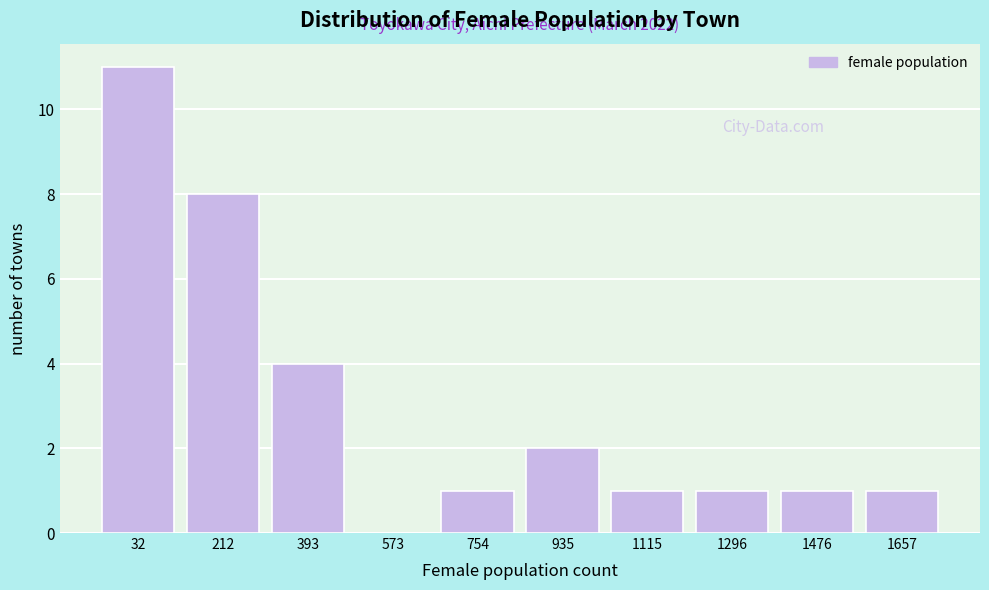

Reading left to right, transcribe all the data shown in this chart.

32=11	212=8	393=4	573=0	754=1	935=2	1115=1	1296=1	1476=1	1657=1